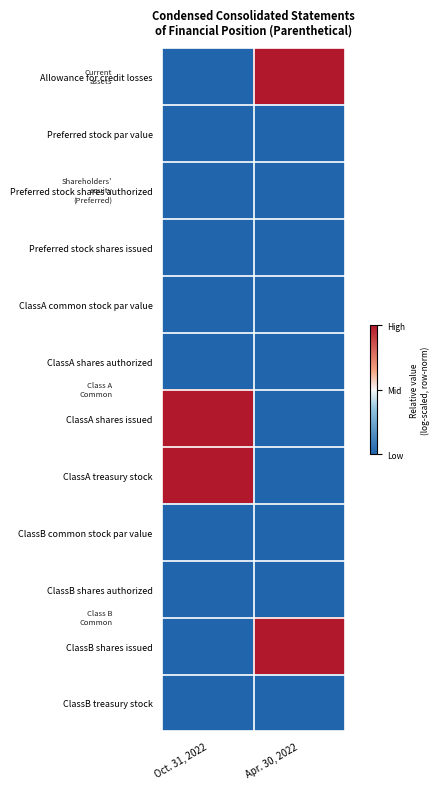

Which category has the highest value across all series?

Apr. 30, 2022